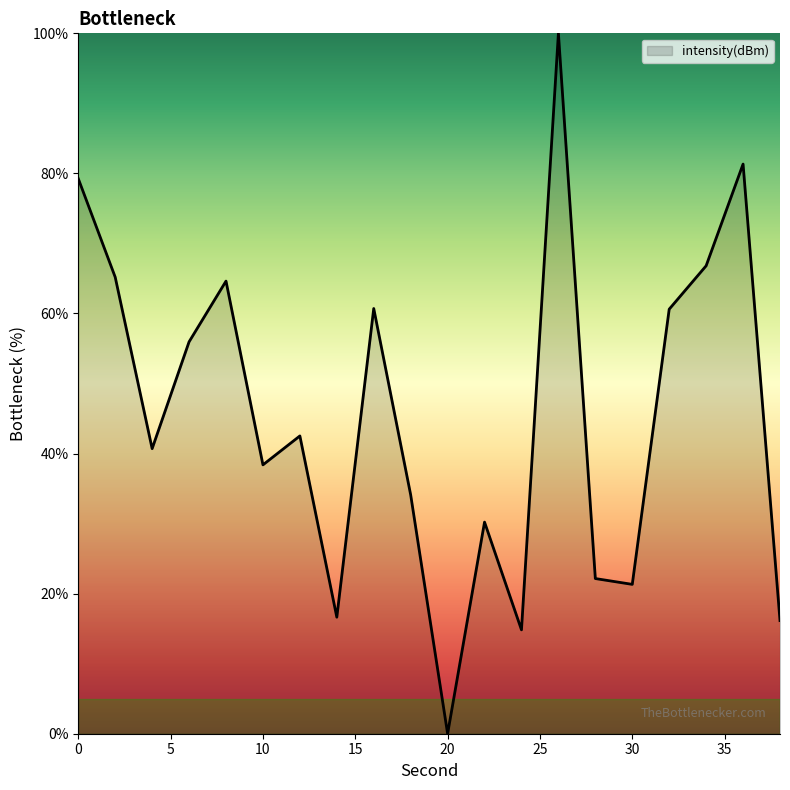

What is the difference between the maximum and minimum values?

100.0